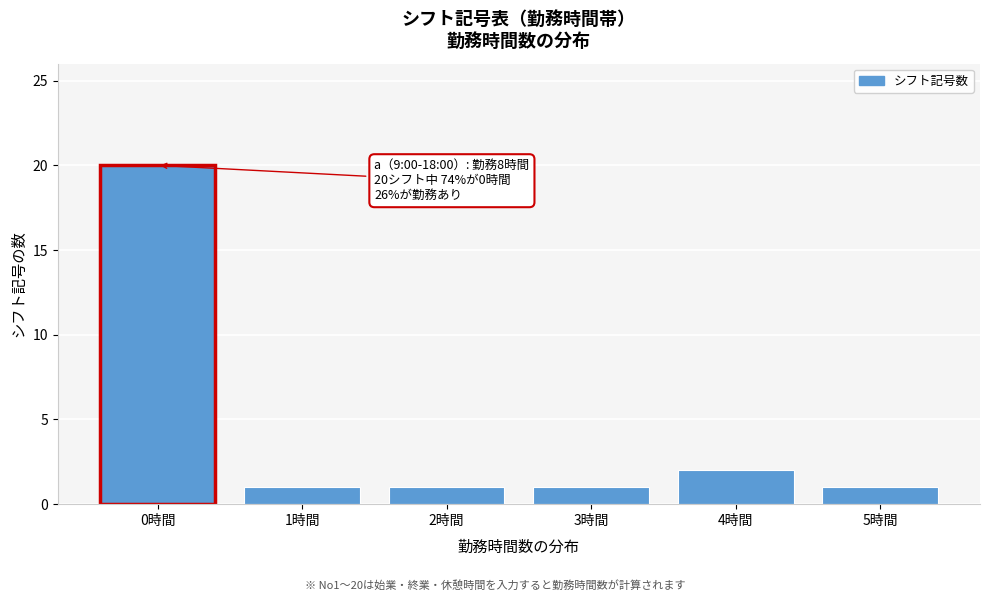

Reading left to right, transcribe all the data shown in this chart.

0時間=20	1時間=1	2時間=1	3時間=1	4時間=2	5時間=1